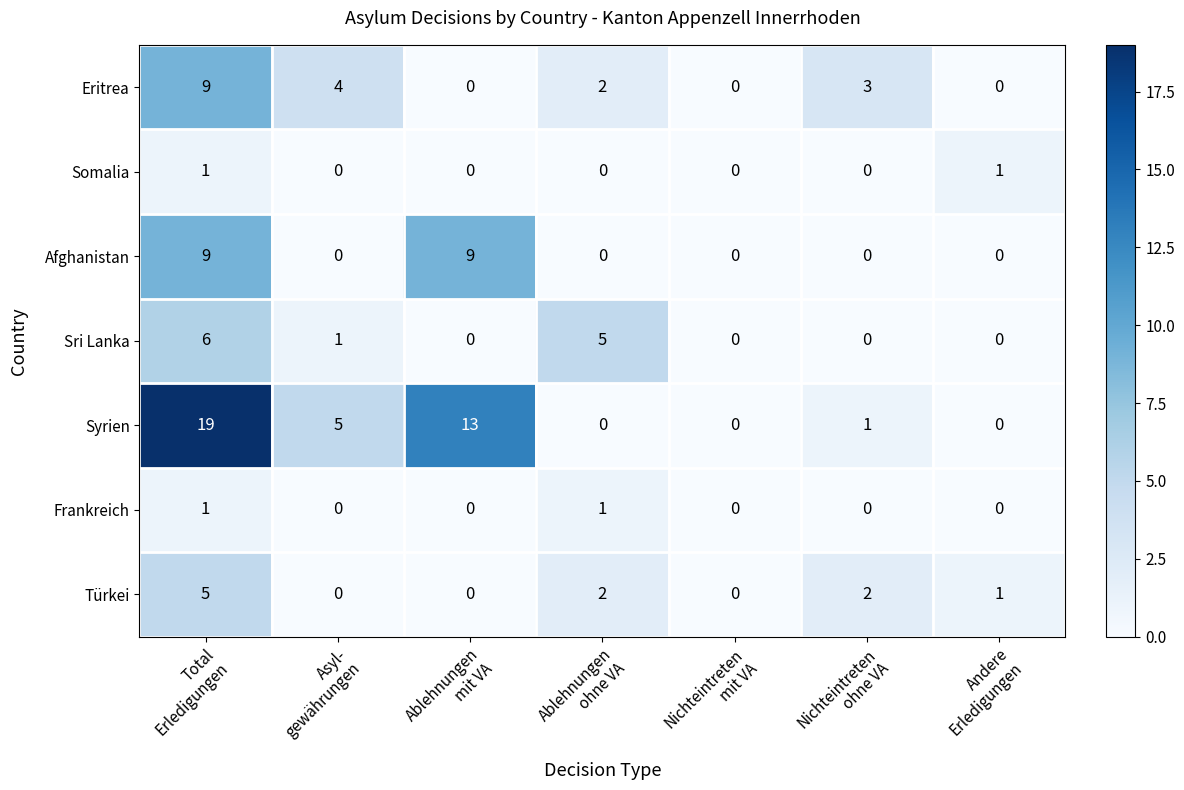

At which category is the sum across all series the highest?

Total
Erledigungen